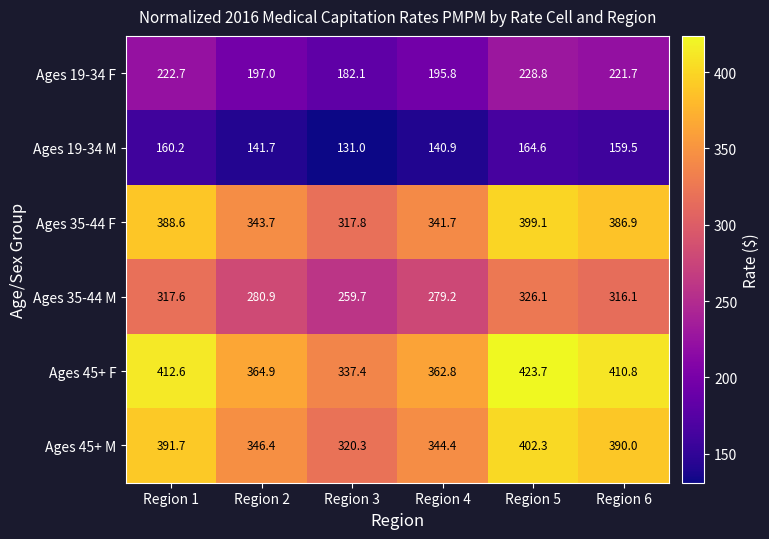

Which series changed the most between Region 1 and Region 4?

Ages 45+ F